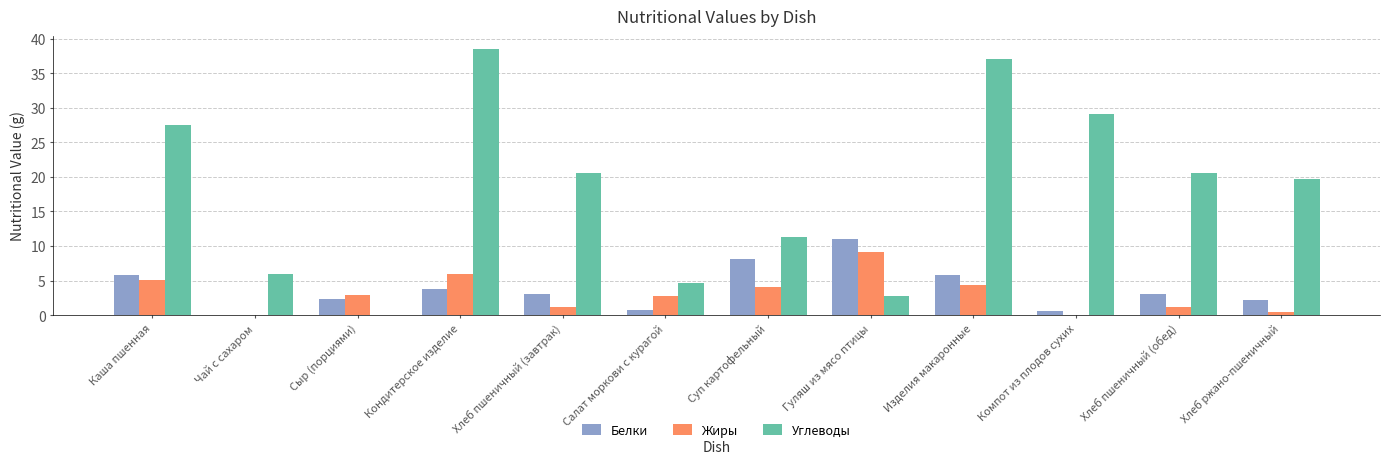

How many groups of bars are there?

12